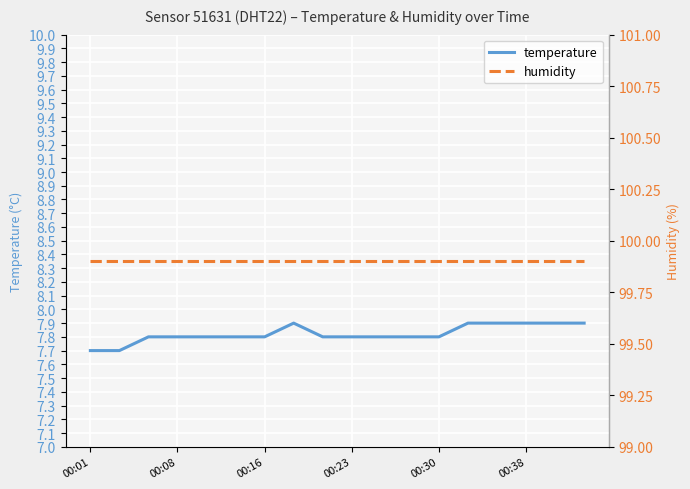

What value does the temperature series have at 00:01?

7.7